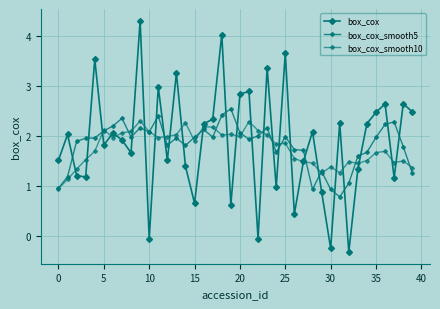

How many series are shown in this chart?

3